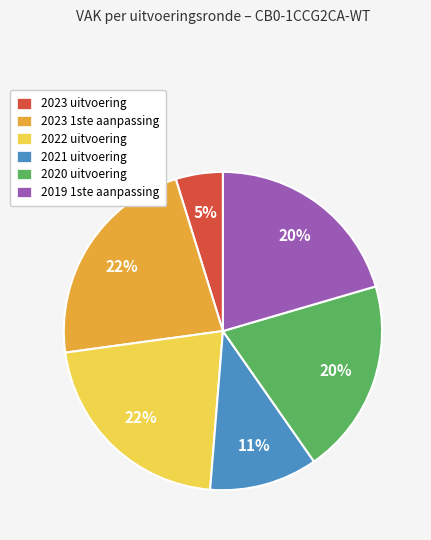

True or false: 2019 1ste aanpassing accounts for 10% of the total.

False